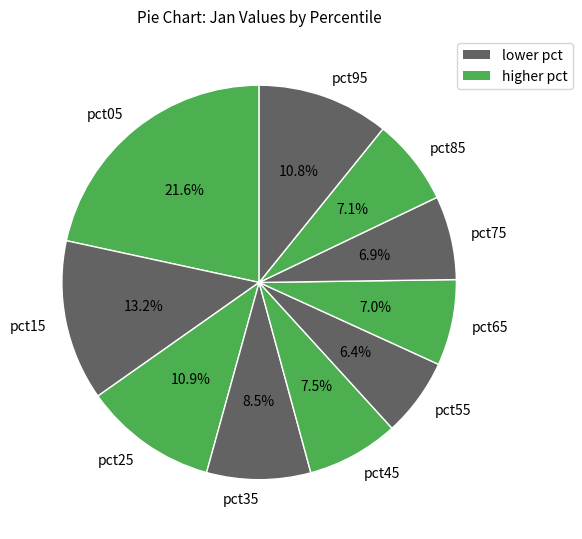

Which category has the biggest portion of the pie?

pct05